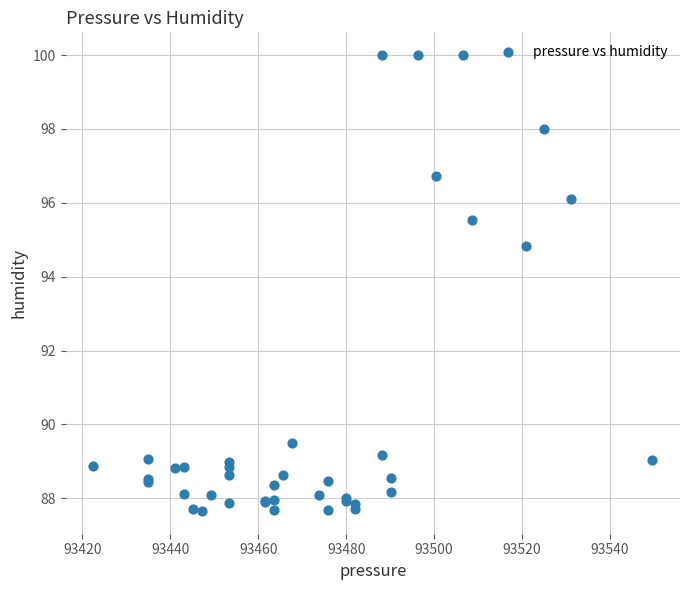

What Y value in the scatter plot is closest to 93?

94.8